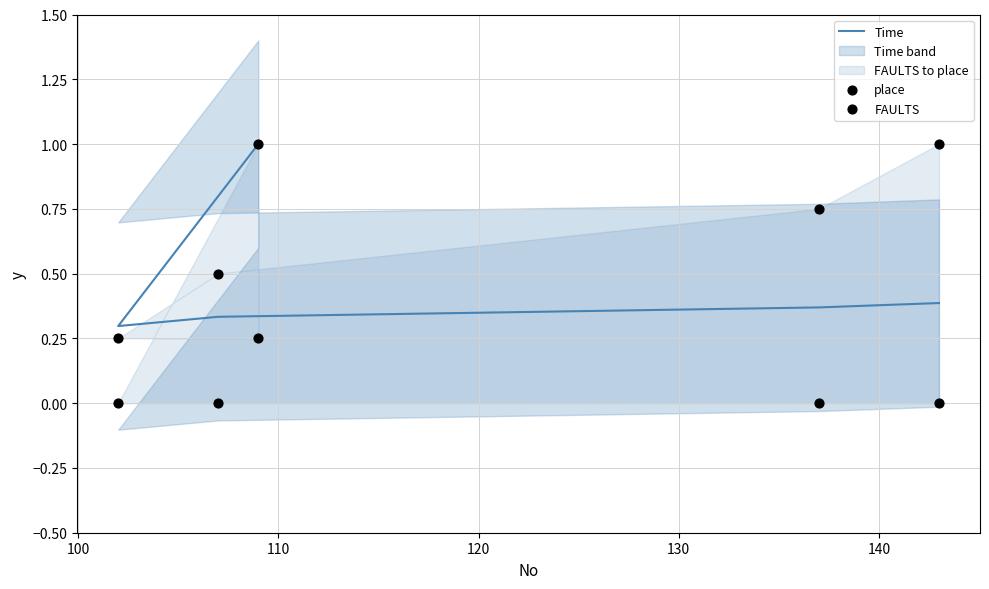

Which series contains the highest Y value?

Time